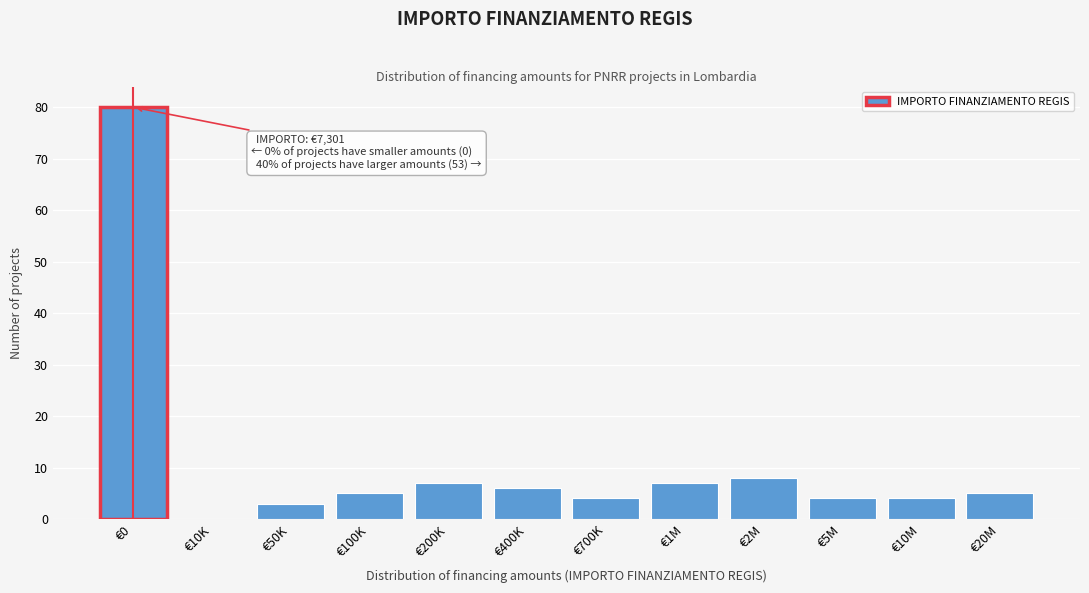

Reading left to right, what are all the values shown in this chart?

€0=80	€10K=0	€50K=3	€100K=5	€200K=7	€400K=6	€700K=4	€1M=7	€2M=8	€5M=4	€10M=4	€20M=5